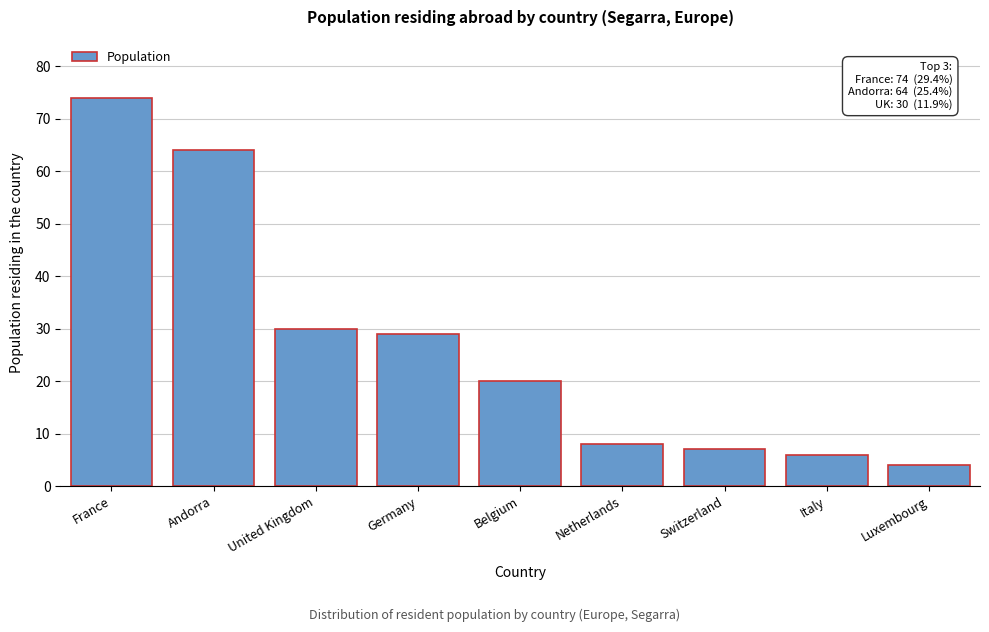

Reading left to right, transcribe all the data shown in this chart.

74	64	30	29	20	8	7	6	4